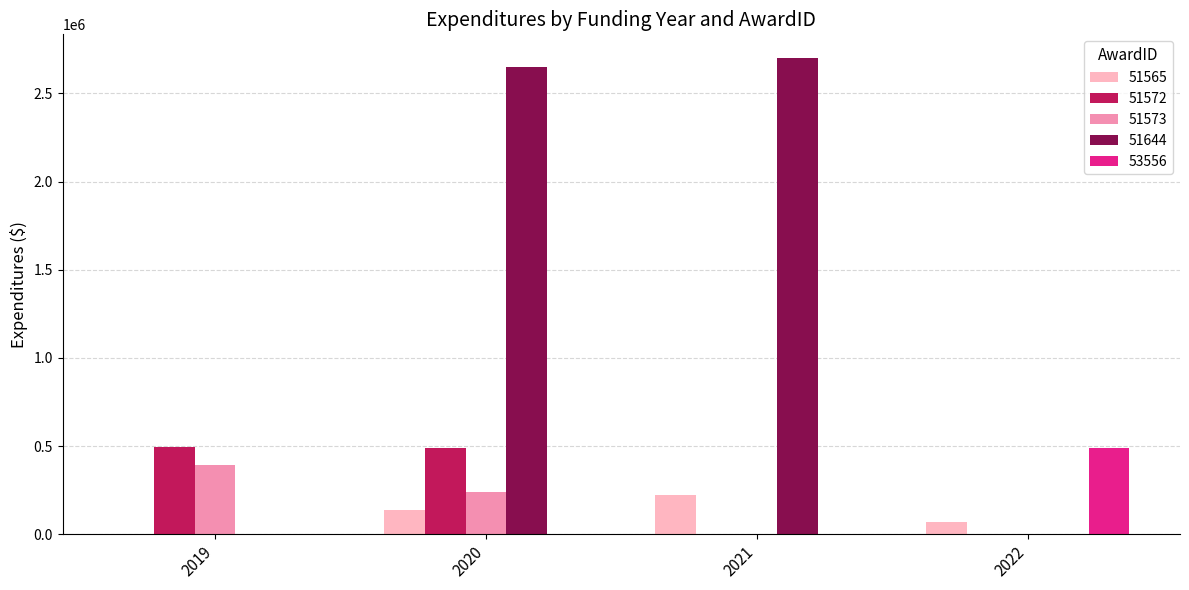

The value of 53556 at 2019 is -233800.7. True or false?

False